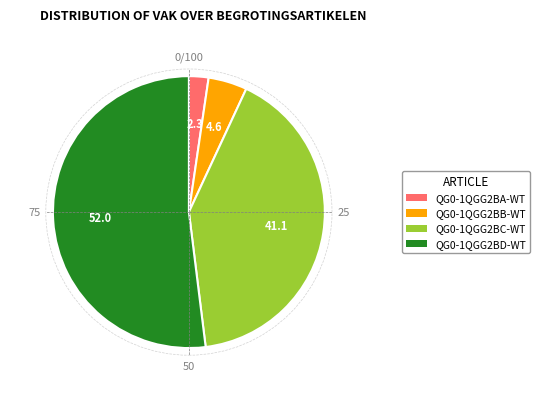

Combined, do QG0-1QGG2BD-WT and QG0-1QGG2BC-WT account for over 50%?

Yes